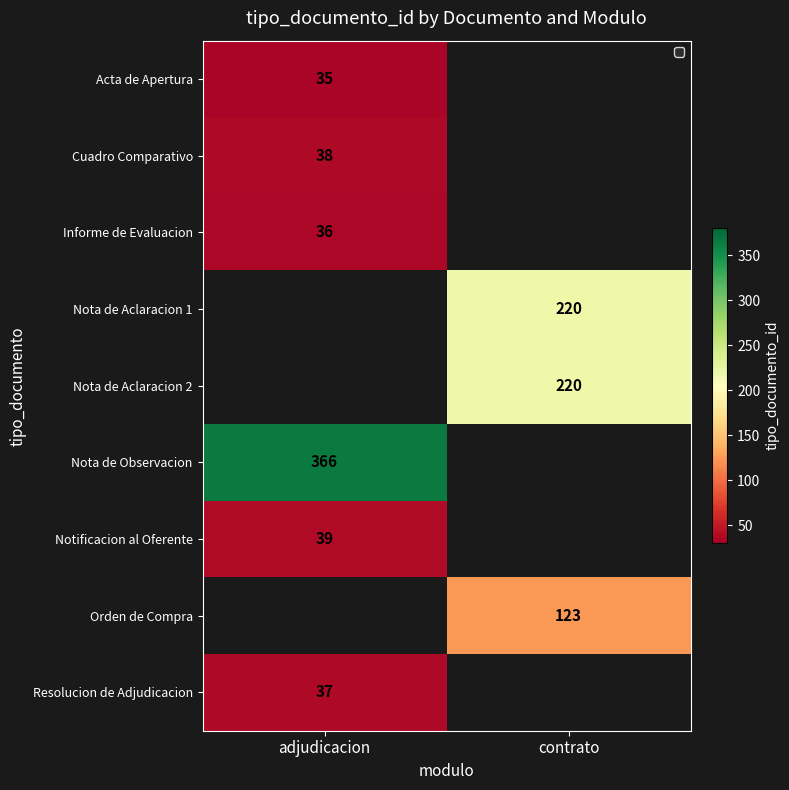

The Informe de Evaluacion series shows 36 at adjudicacion. True or false?

True